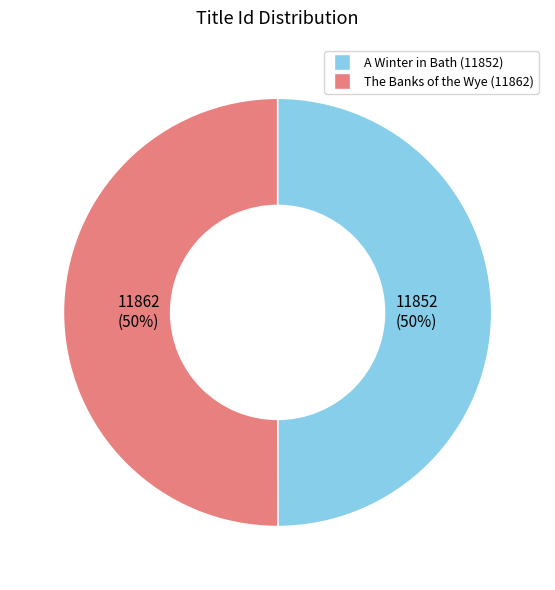

To the nearest percent, what portion does A Winter in Bath (11852) represent?

50%